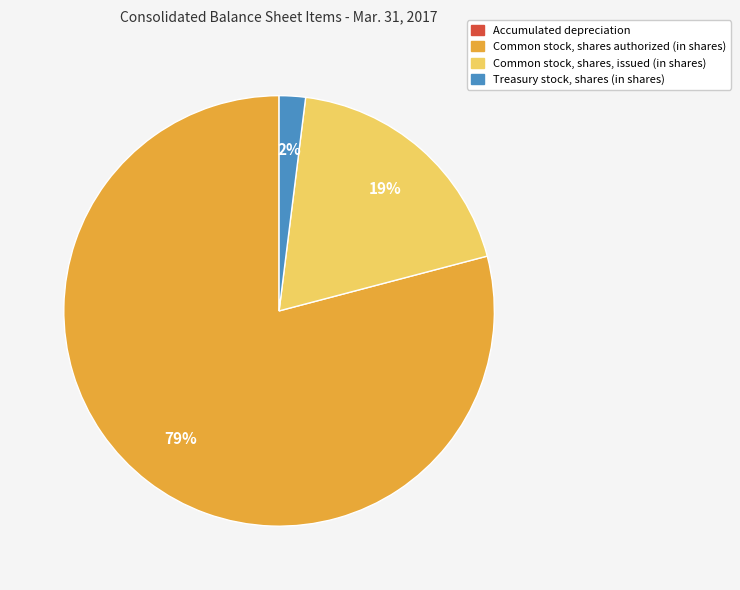

To the nearest percent, what is the difference between the largest and smallest slice percentages?

79%